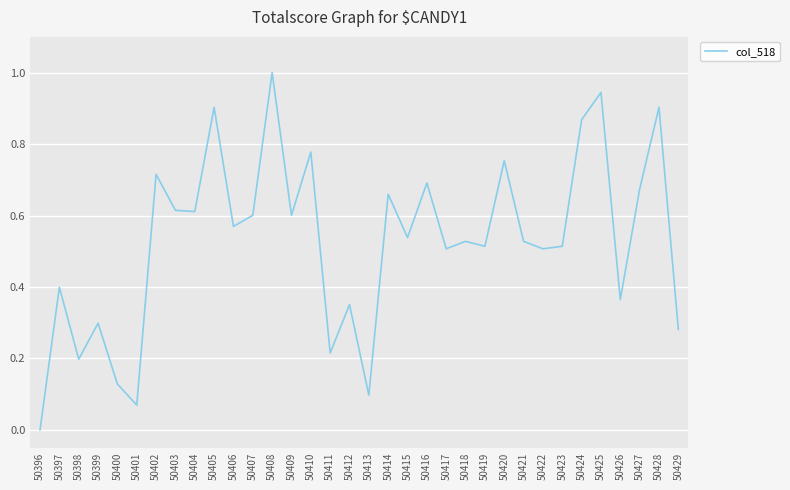

Is it true that the value at 50416 is 1.1?

False